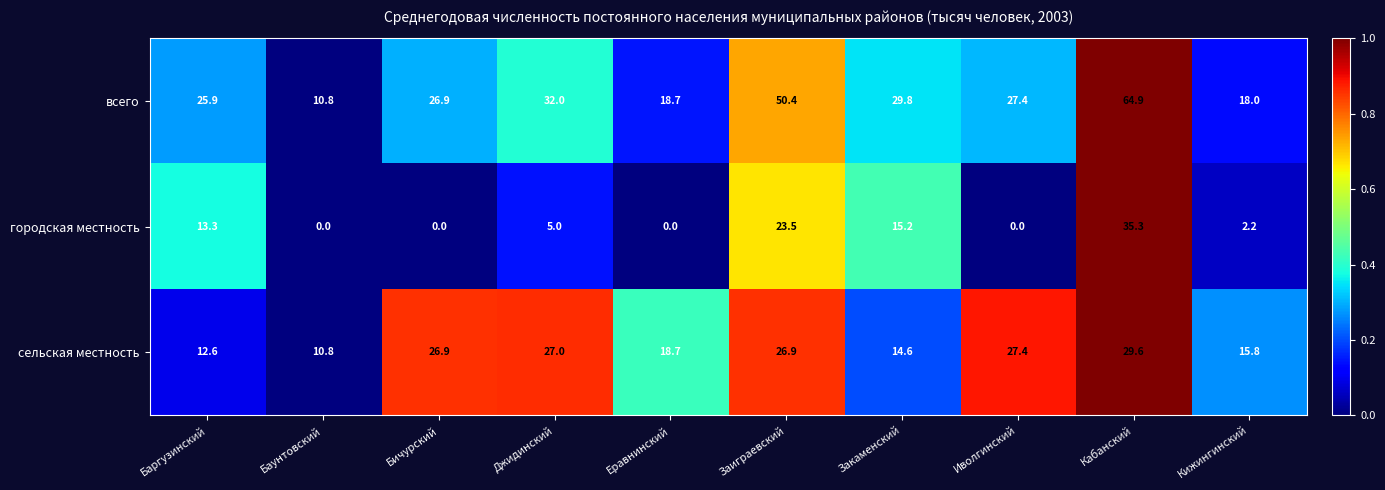

Reading right to left, list all the values displayed in this chart.

всего: 18.0	64.9	27.4	29.8	50.4	18.7	32.0	26.9	10.8	25.9
городская местность: 2.2	35.3	0.0	15.2	23.5	0.0	5.0	0.0	0.0	13.3
сельская местность: 15.8	29.6	27.4	14.6	26.9	18.7	27.0	26.9	10.8	12.6